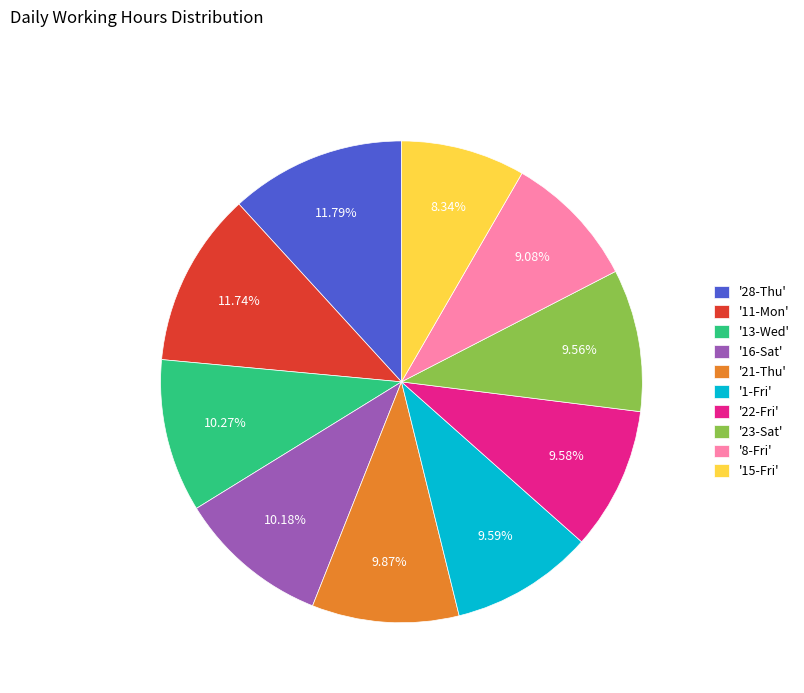

Is there any slice that represents more than half of the pie?

No